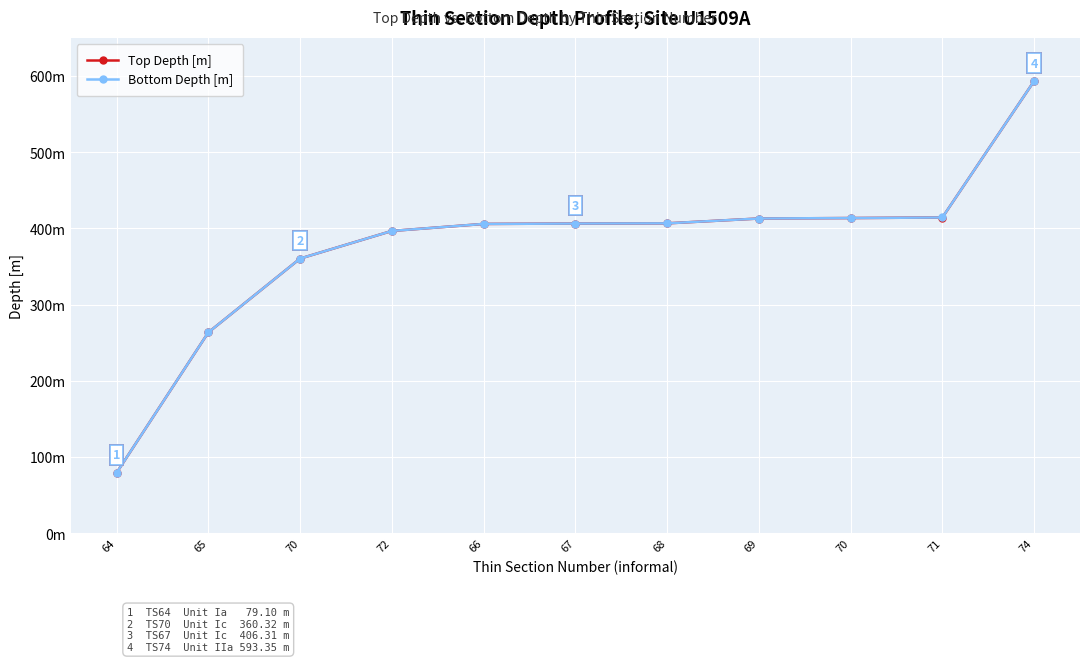

Which series has the widest spread of values?

Top Depth [m]